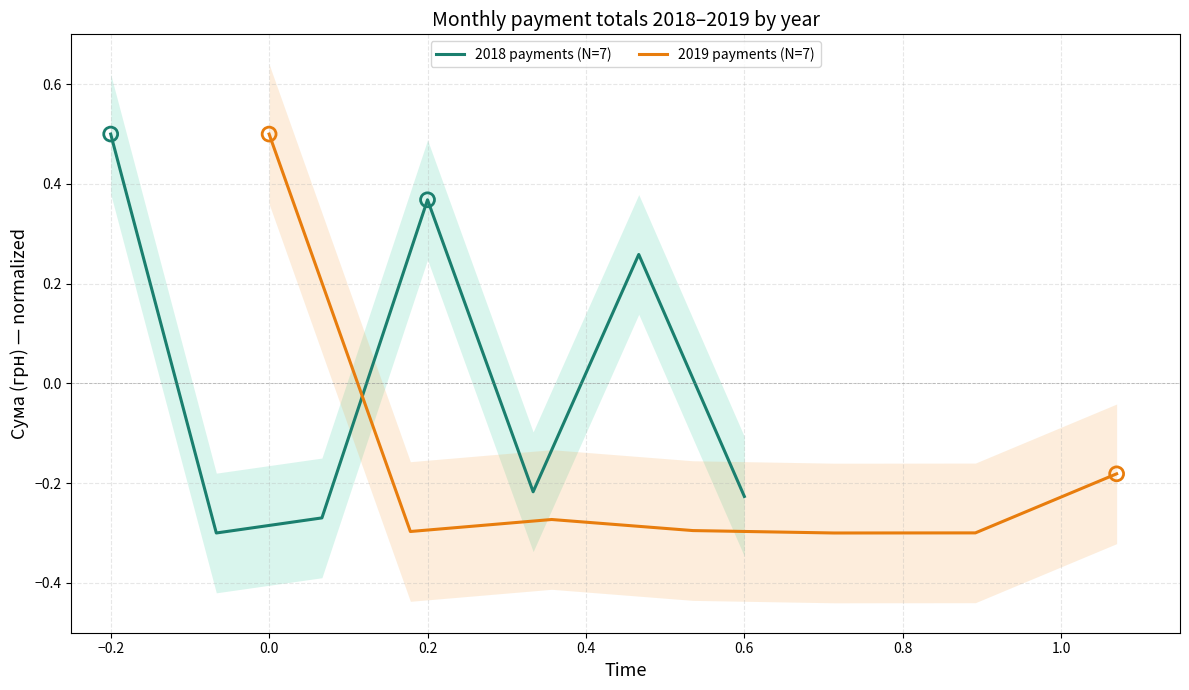

At how many categories does at least one series exceed 0?

3